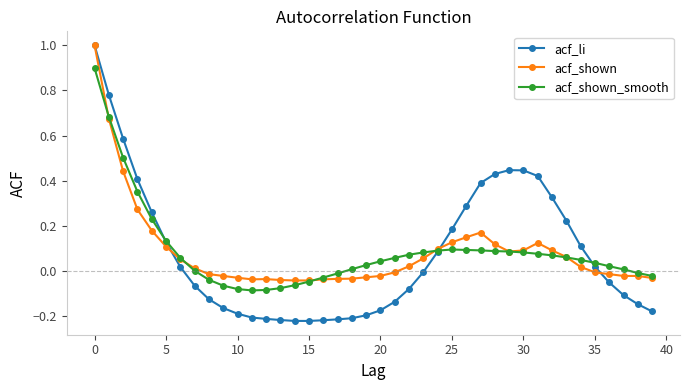

True or false: acf_li and acf_shown cross at least once.

True